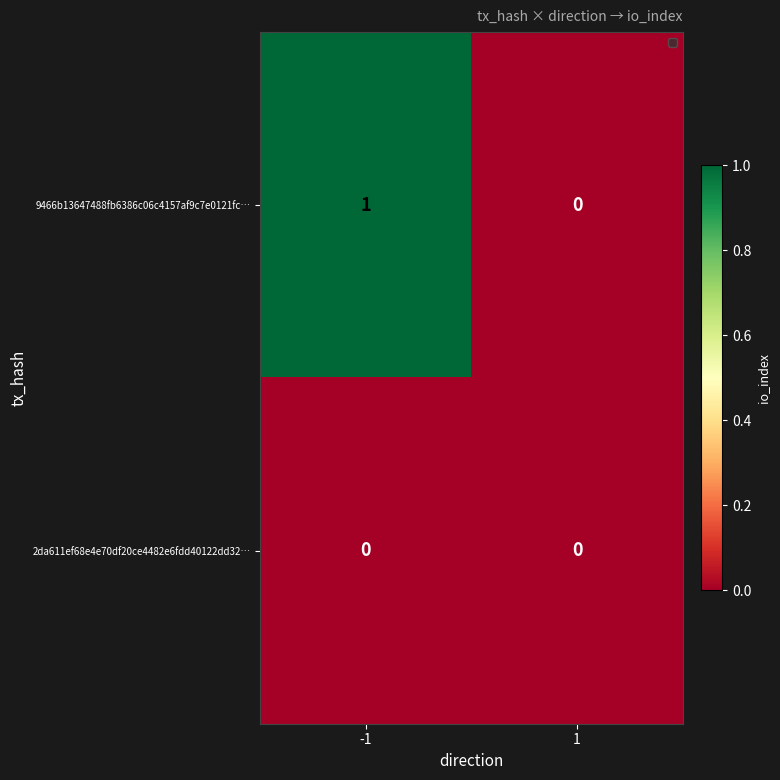

Reading left to right, extract all data points from this chart.

9466b13647488fb6386c06c4157af9c7e0121fc…: -1=1	1=0
2da611ef68e4e70df20ce4482e6fdd40122dd32…: -1=0	1=0